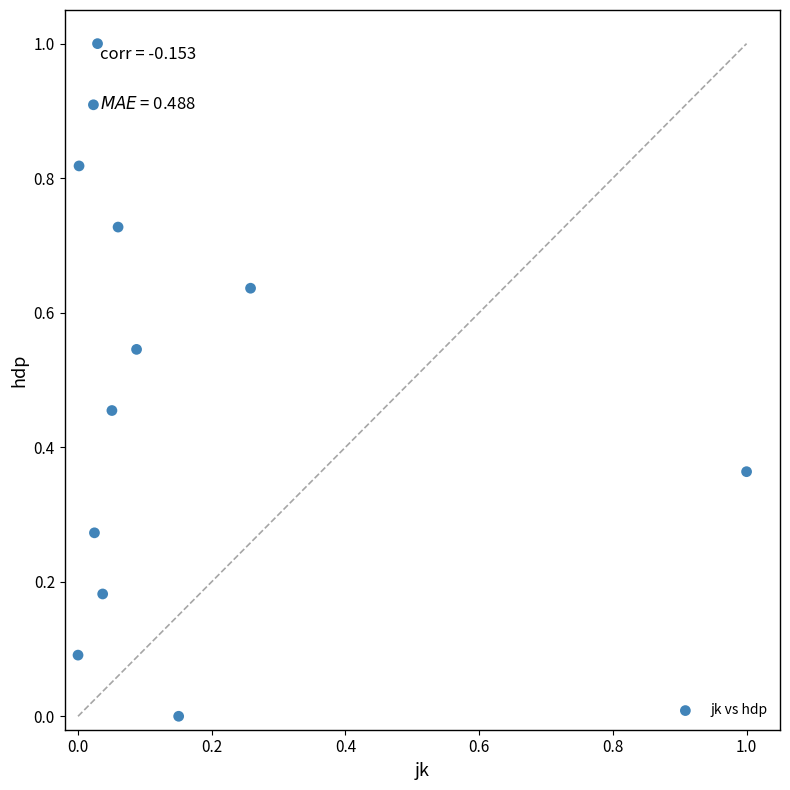

What is the range of X values (max minus min)?

1.0